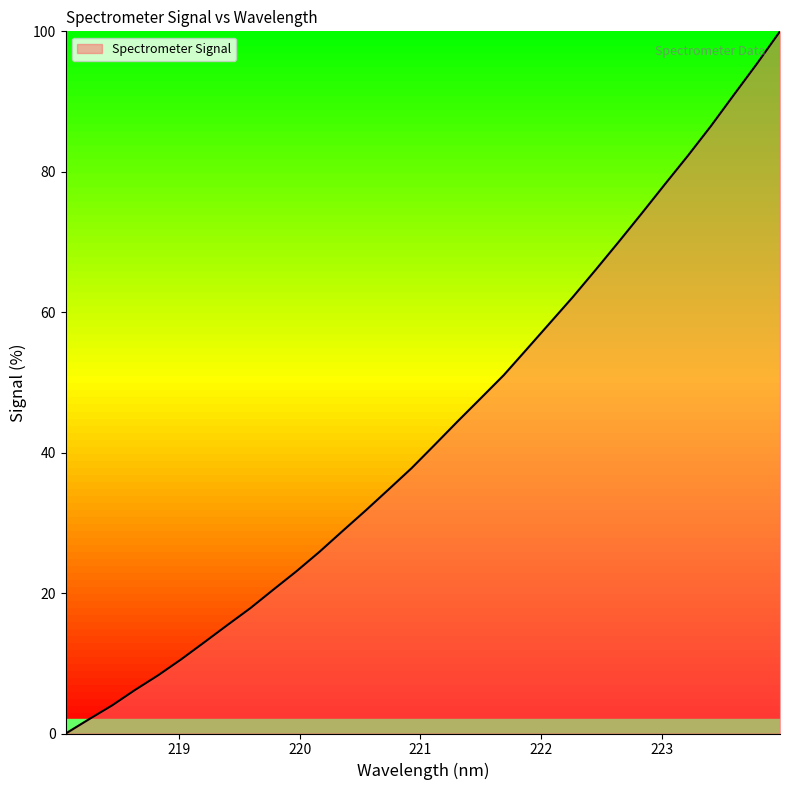

What is the maximum value shown in the chart?

100.0